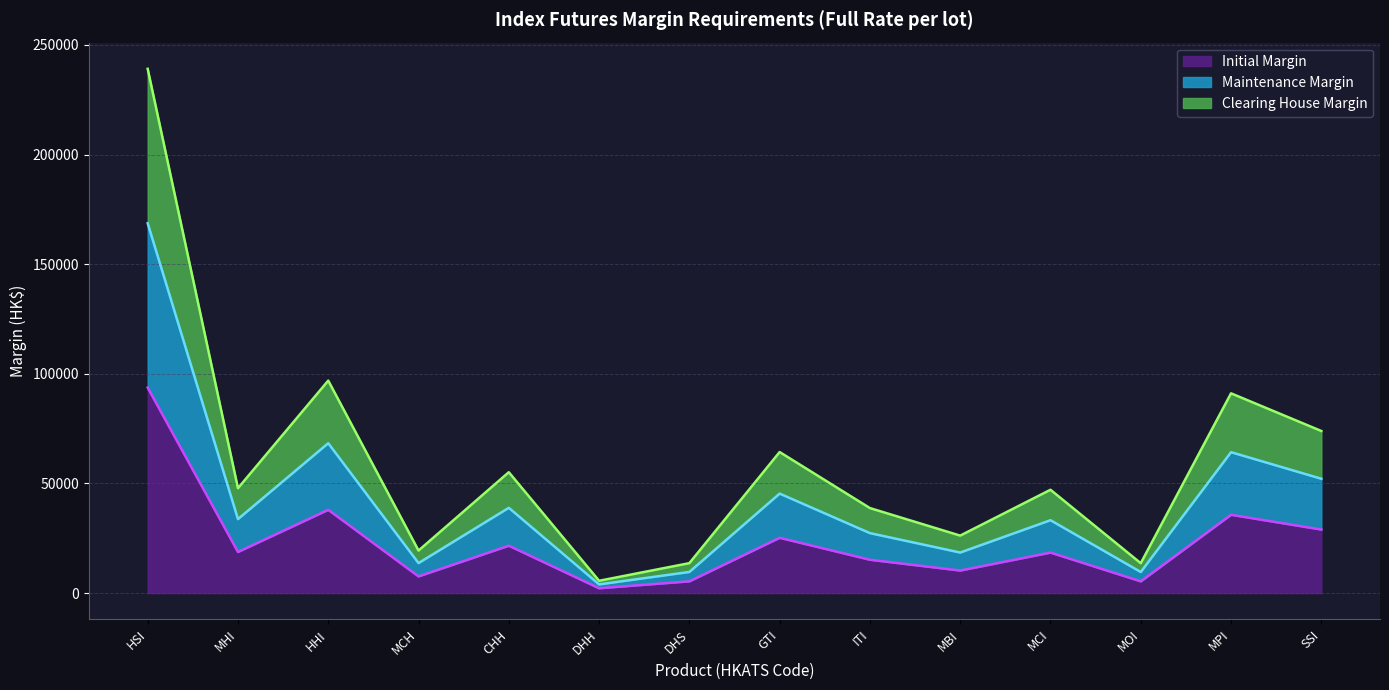

At which label does Maintenance Margin first exceed 33730?

HSI